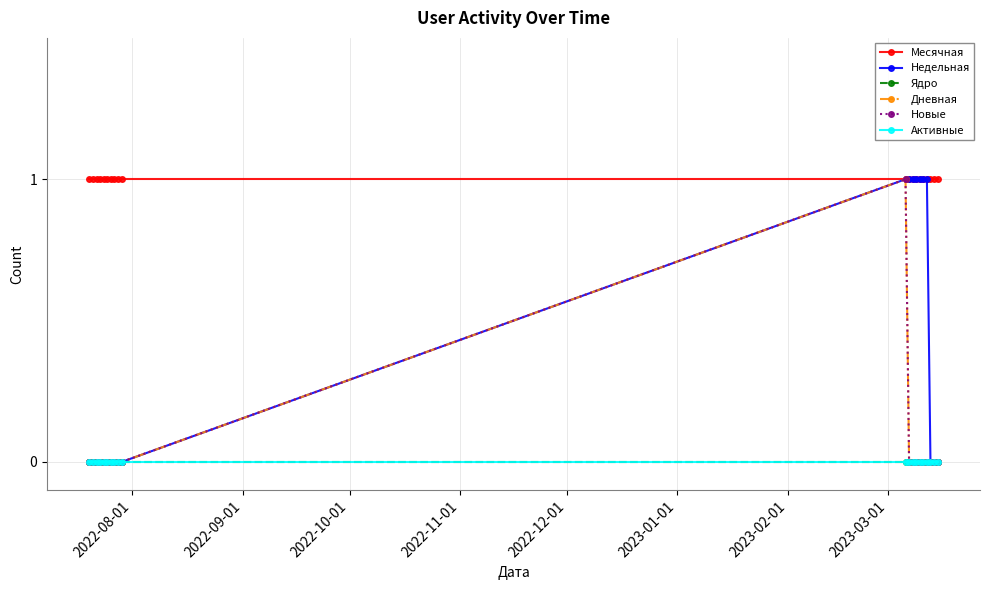

At which label is Активные closest to 0?

2022-08-01